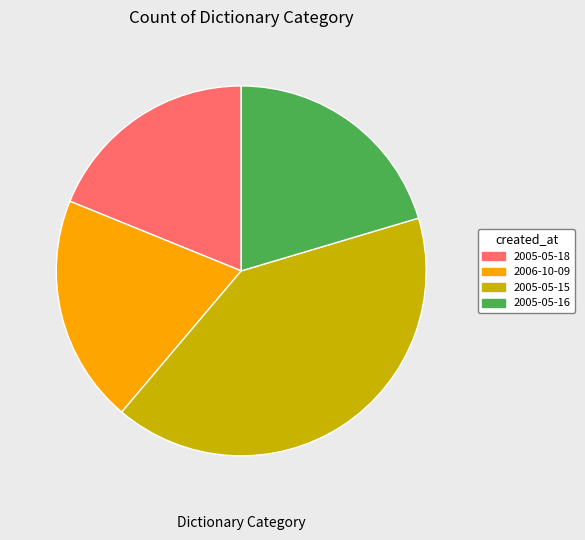

Is there any slice that represents more than half of the pie?

No